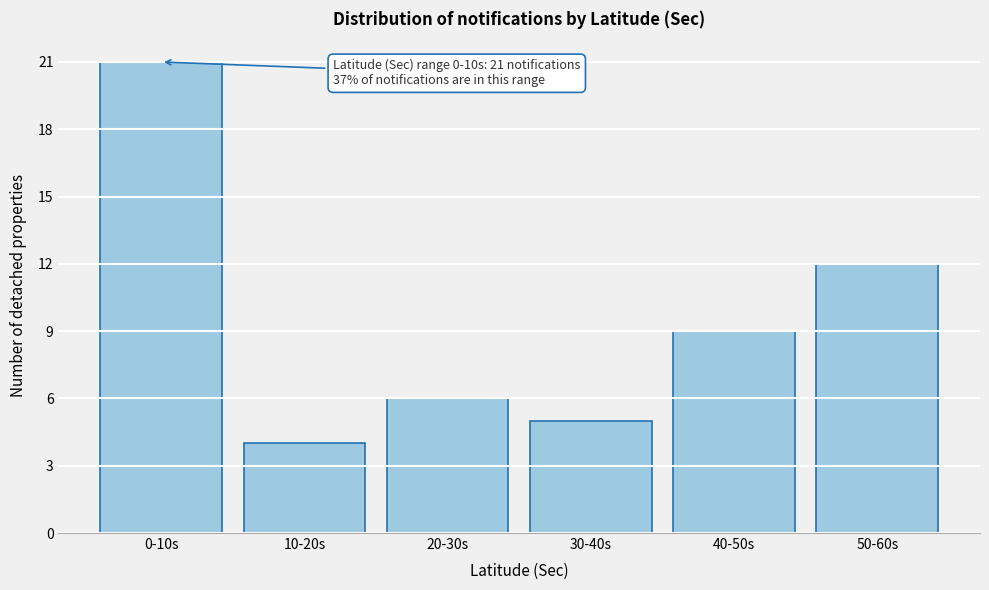

Reading right to left, list all the values displayed in this chart.

12	9	5	6	4	21